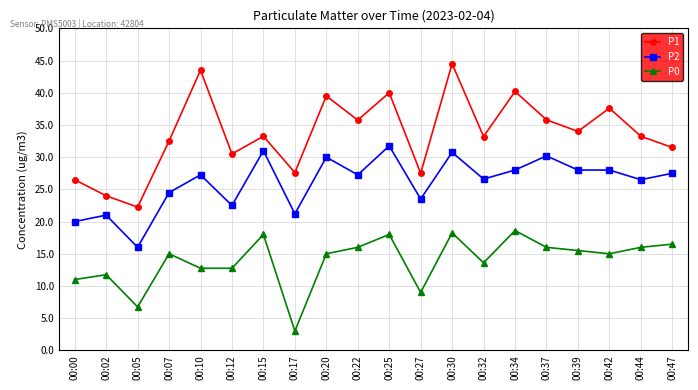

What is the sum of all P2 values?

521.5